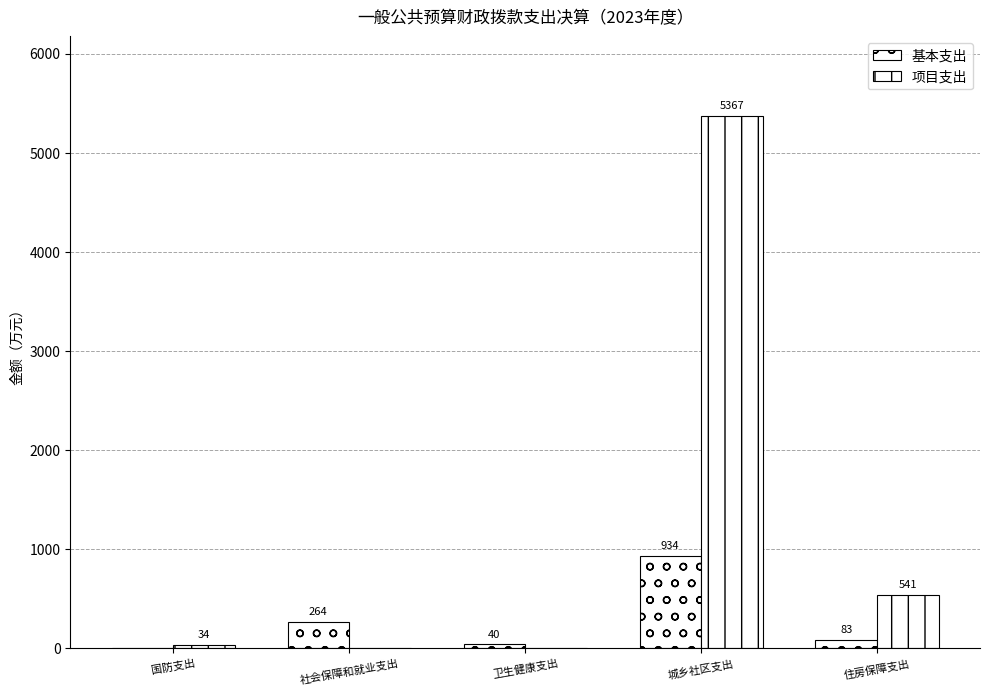

What is the difference between the second highest and minimum values in the 基本支出 series?

263.5